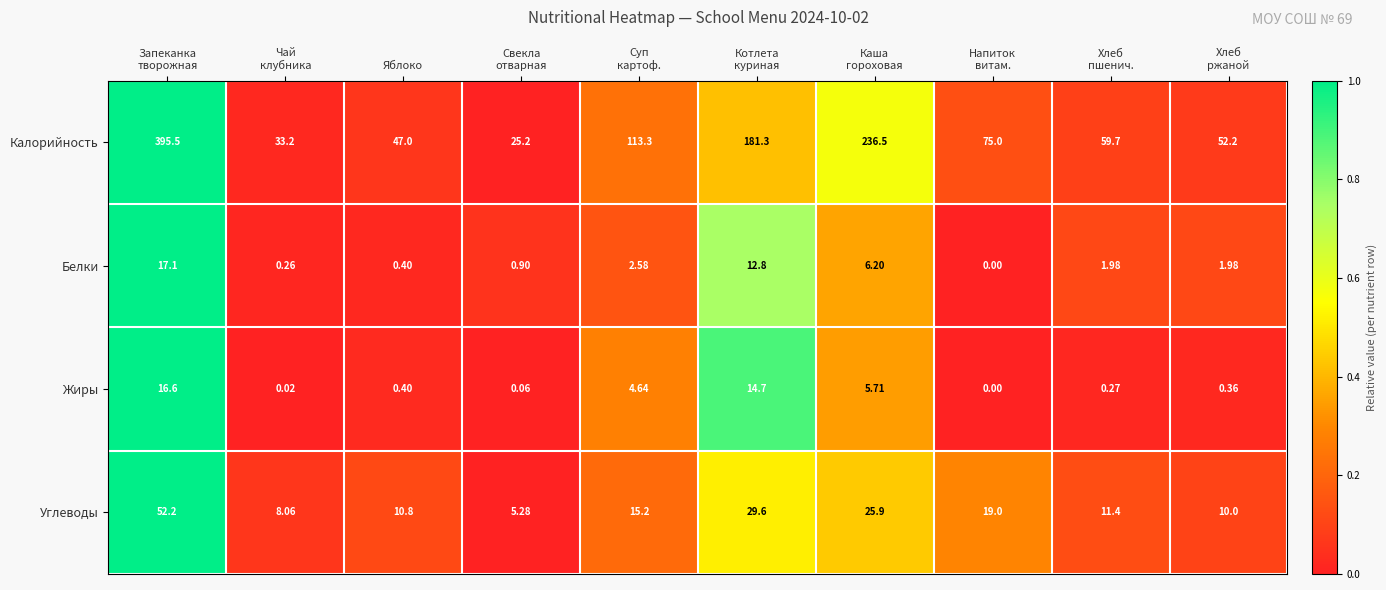

Rank the series by their maximum value, from highest to lowest.

Калорийность, Углеводы, Белки, Жиры